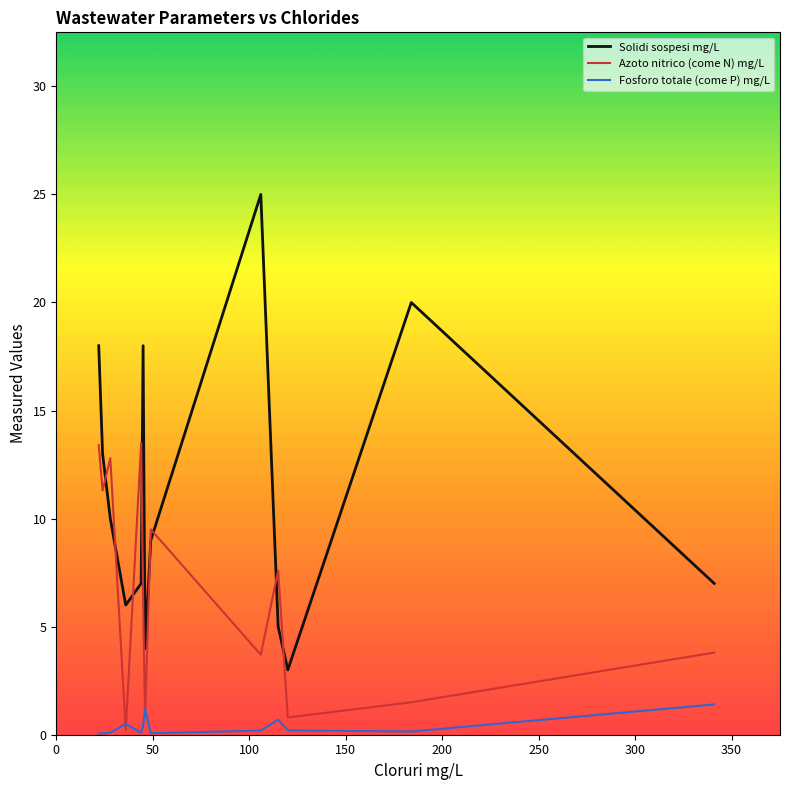

What is the average value of the Solidi sospesi mg/L series?

11.2